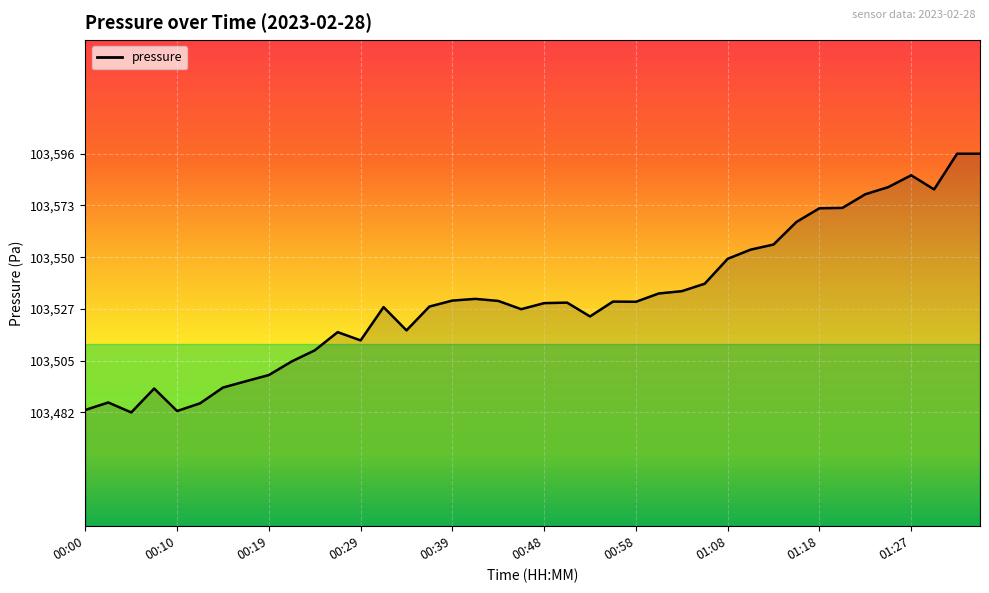

What is the difference between the maximum and minimum values?

113.7